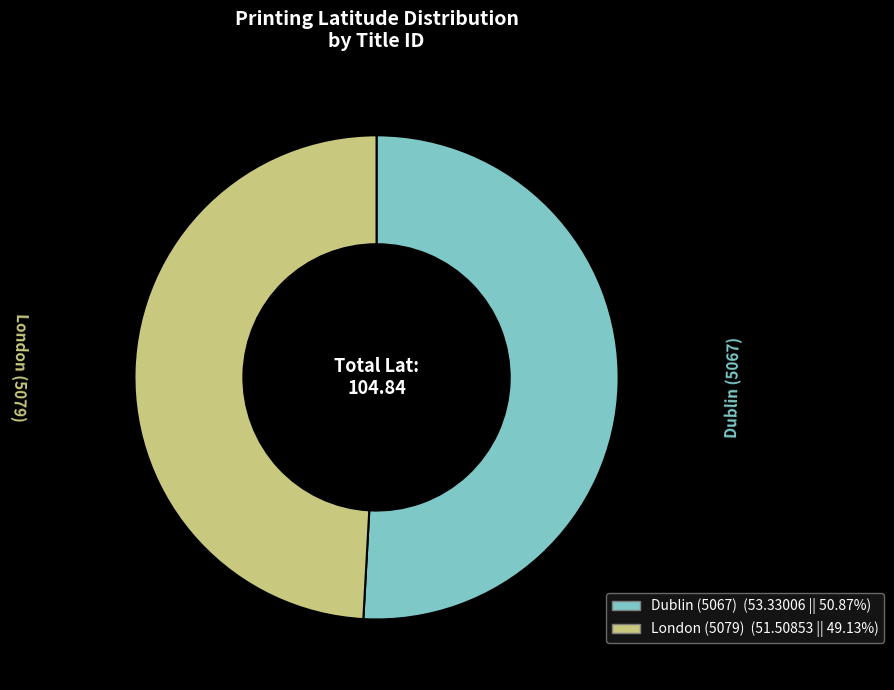

Is it true that Dublin (5067) is 51% of the pie?

True